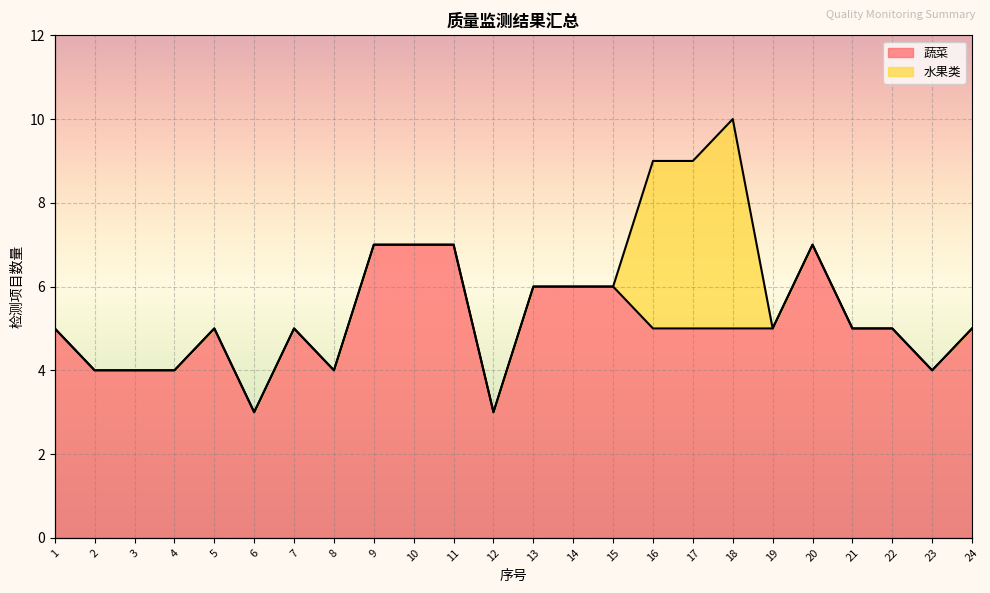

True or false: the data shows 2 at 7.

False